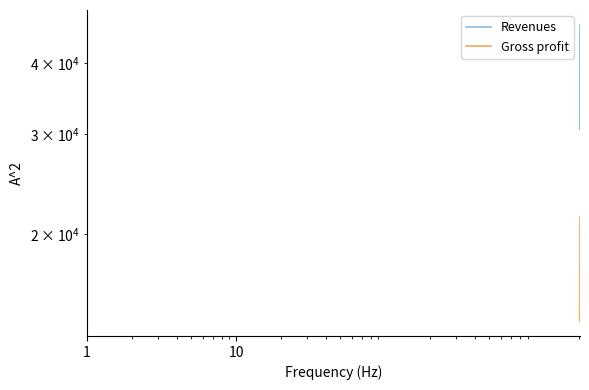

How many interior local valleys does the Revenues series have?

1